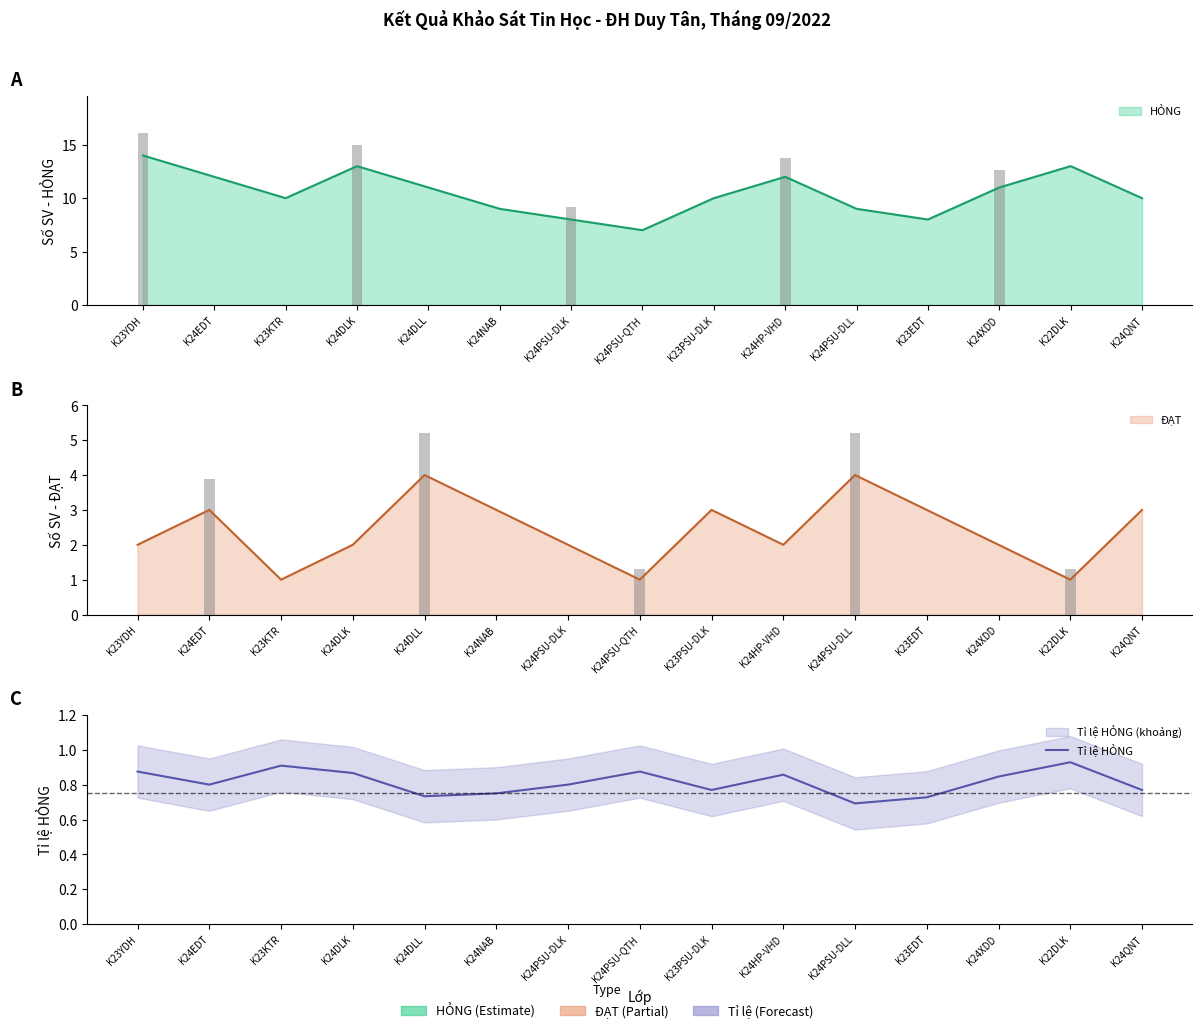

Reading left to right, what are all the values shown in this chart?

K23YDH=0.9	K24EDT=0.8	K23KTR=0.9	K24DLK=0.9	K24DLL=0.7	K24NAB=0.8	K24PSU-DLK=0.8	K24PSU-QTH=0.9	K23PSU-DLK=0.8	K24HP-VHD=0.9	K24PSU-DLL=0.7	K23EDT=0.7	K24XDD=0.8	K22DLK=0.9	K24QNT=0.8